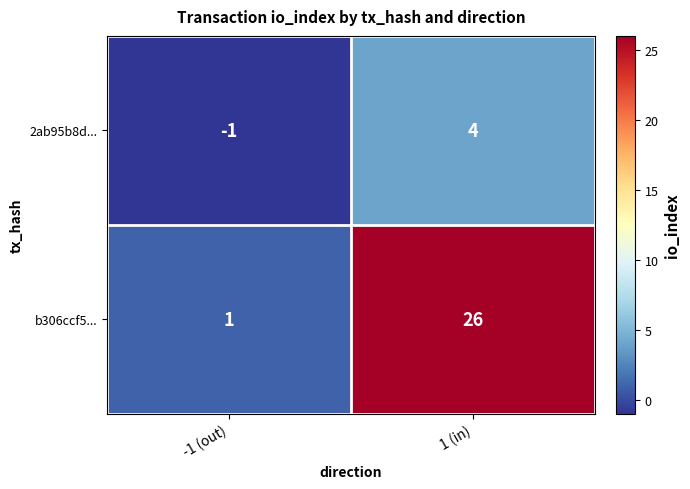

Is the value of b306ccf5... at 1 (in) greater than the value of 2ab95b8d... at 1 (in)?

Yes